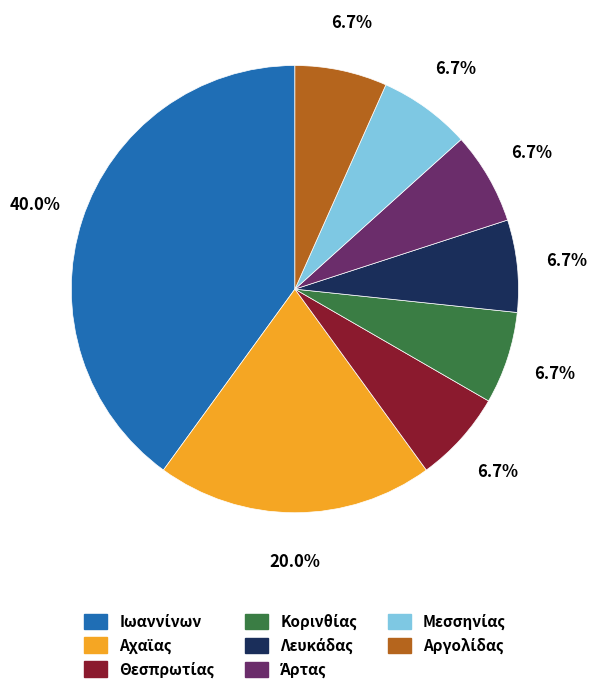

Does any single category account for the majority?

No